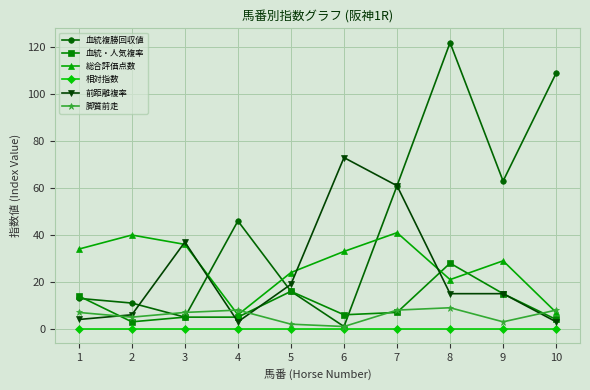

Where is 前距離複率 nearest to the value 38?

3